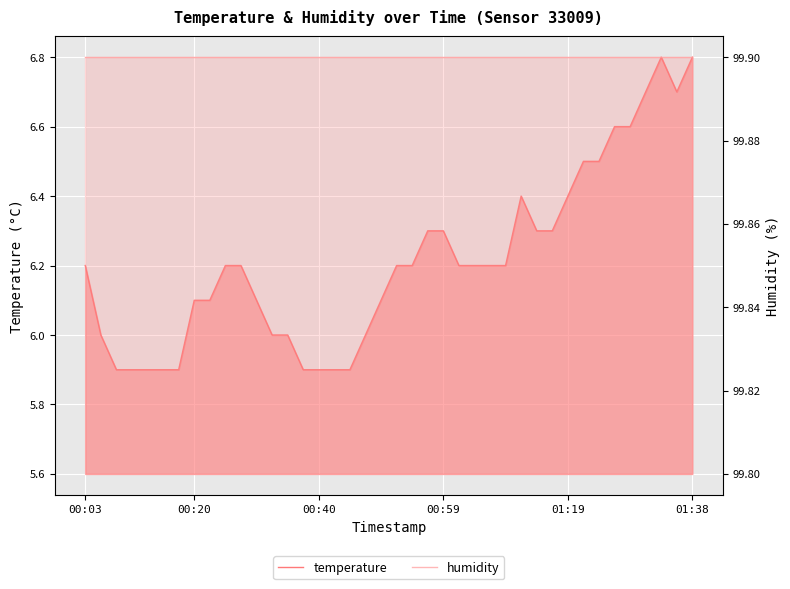

What are all the series names shown in the legend?

temperature, humidity